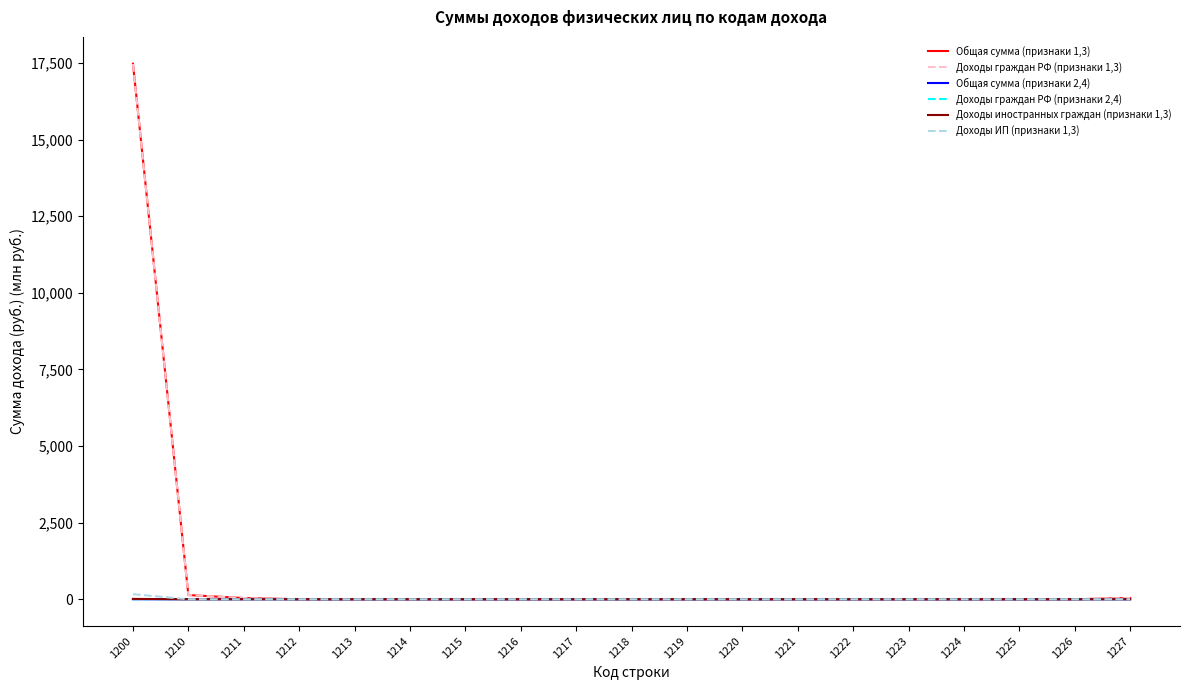

Which series has the largest range (max minus min)?

Общая сумма (признаки 1,3)